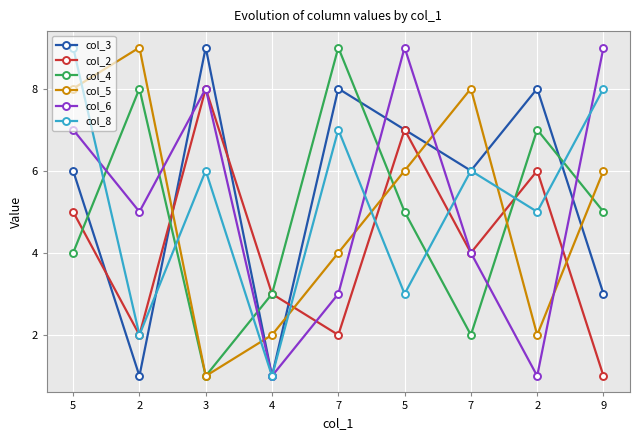

Where do col_4 and col_8 first cross each other?

5 and 2